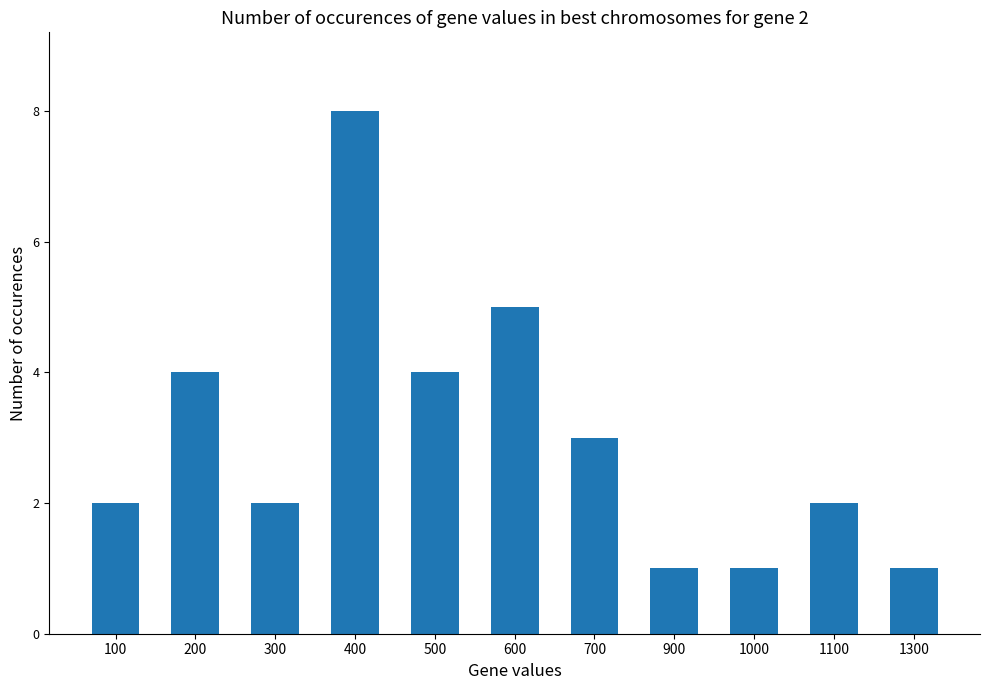

Approximately how many times larger is the value at 400 compared to 900?

8.0